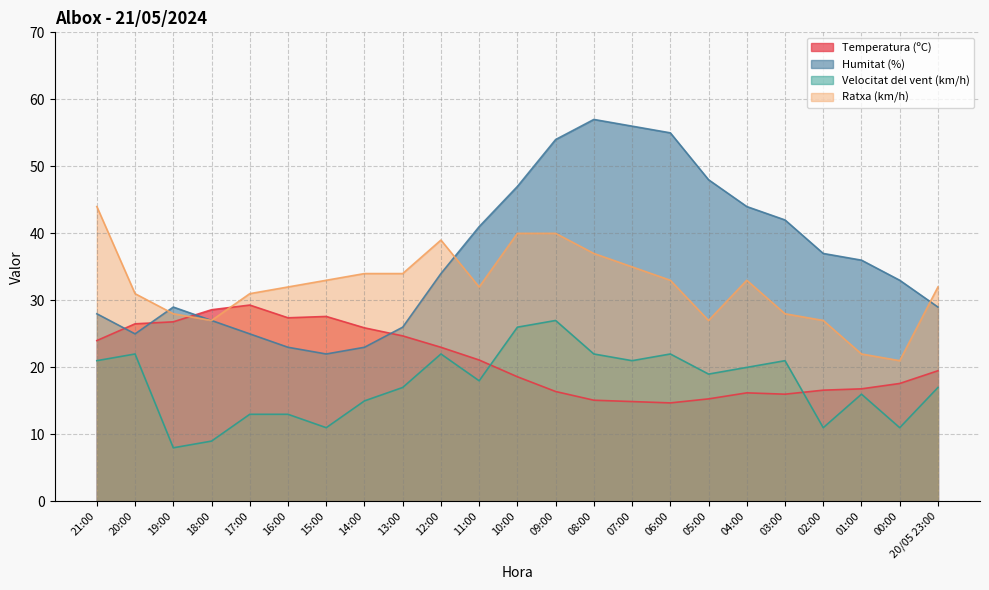

The value of Temperatura (ºC) at 10:00 is 31.5. True or false?

False